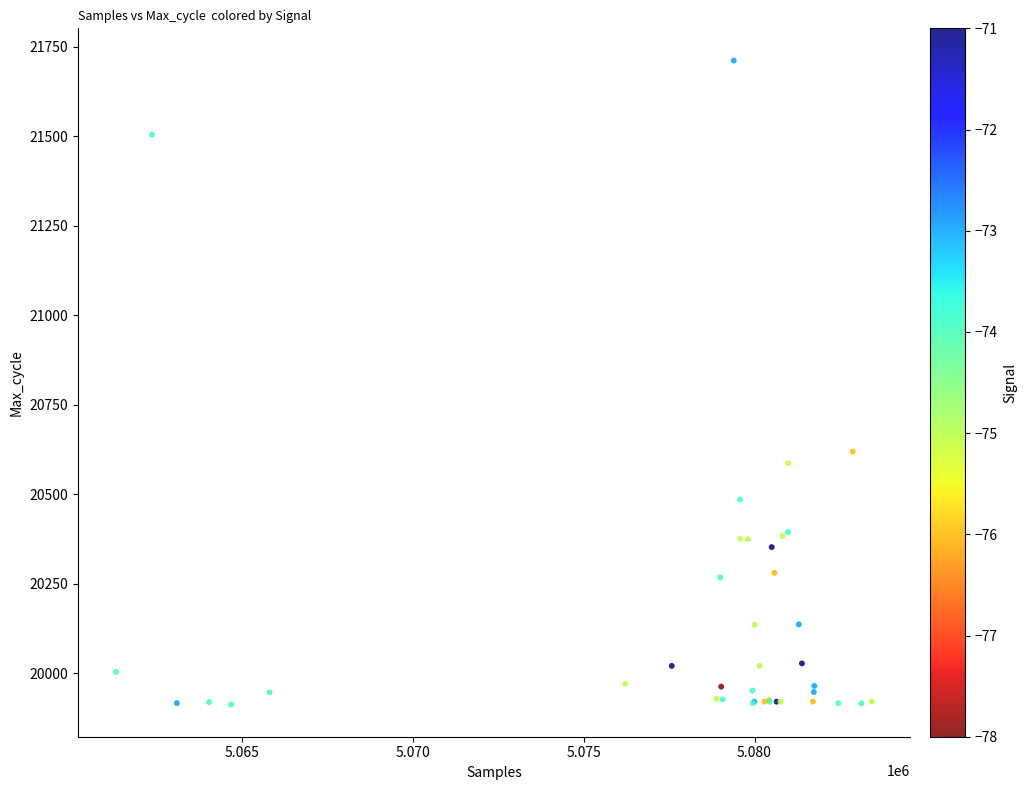

What Y value in the scatter plot is closest to 20812?

20619